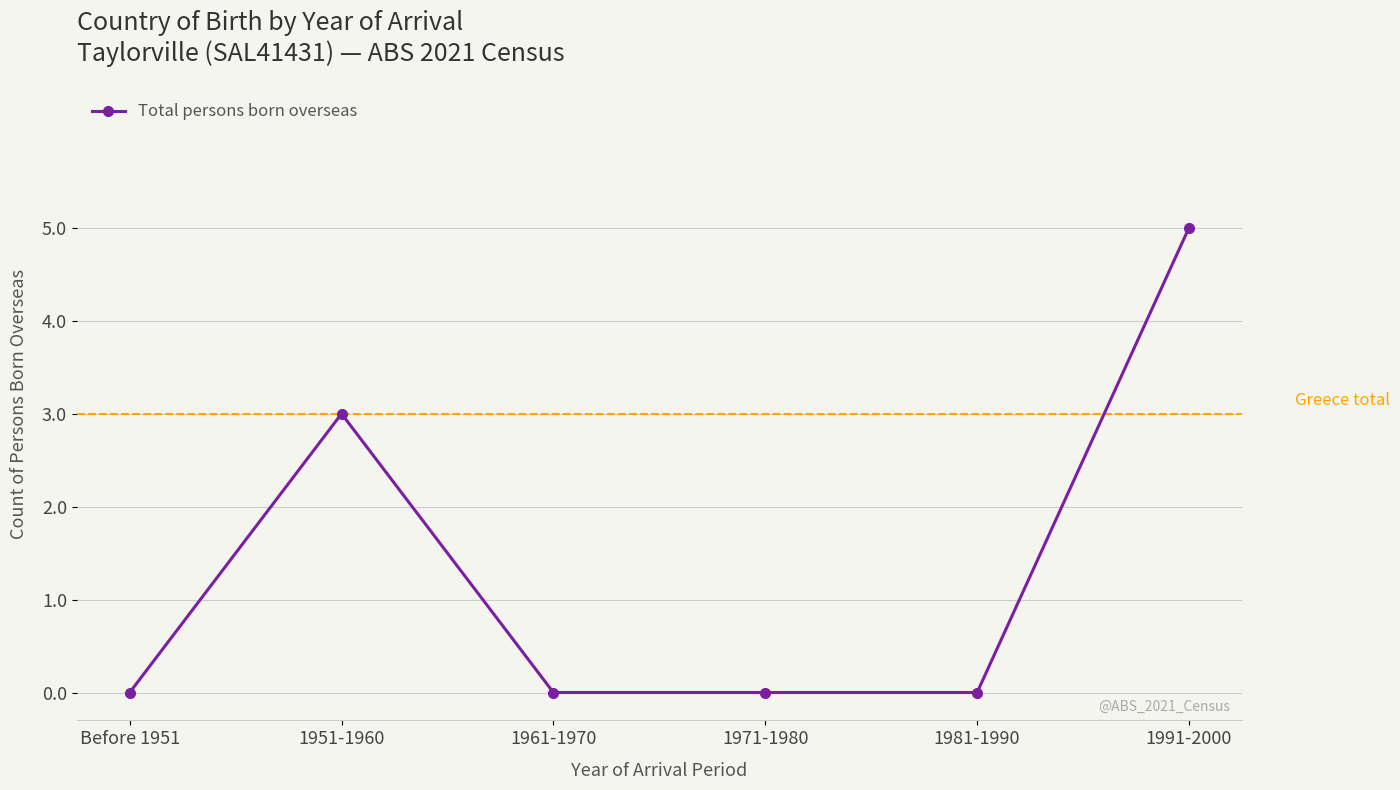

Count the values in the range 0 to 3.

5